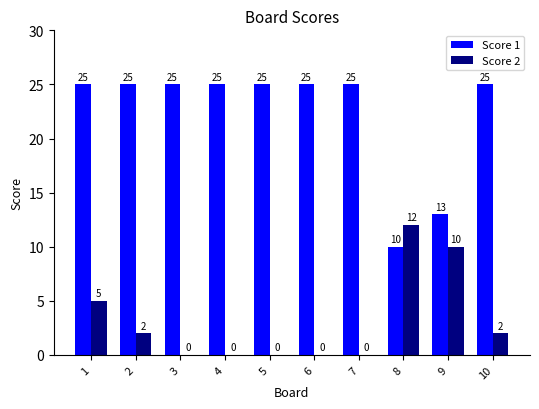

Reading right to left, list all the values displayed in this chart.

Score 1: 10=25	9=13	8=10	7=25	6=25	5=25	4=25	3=25	2=25	1=25
Score 2: 10=2	9=10	8=12	7=0	6=0	5=0	4=0	3=0	2=2	1=5